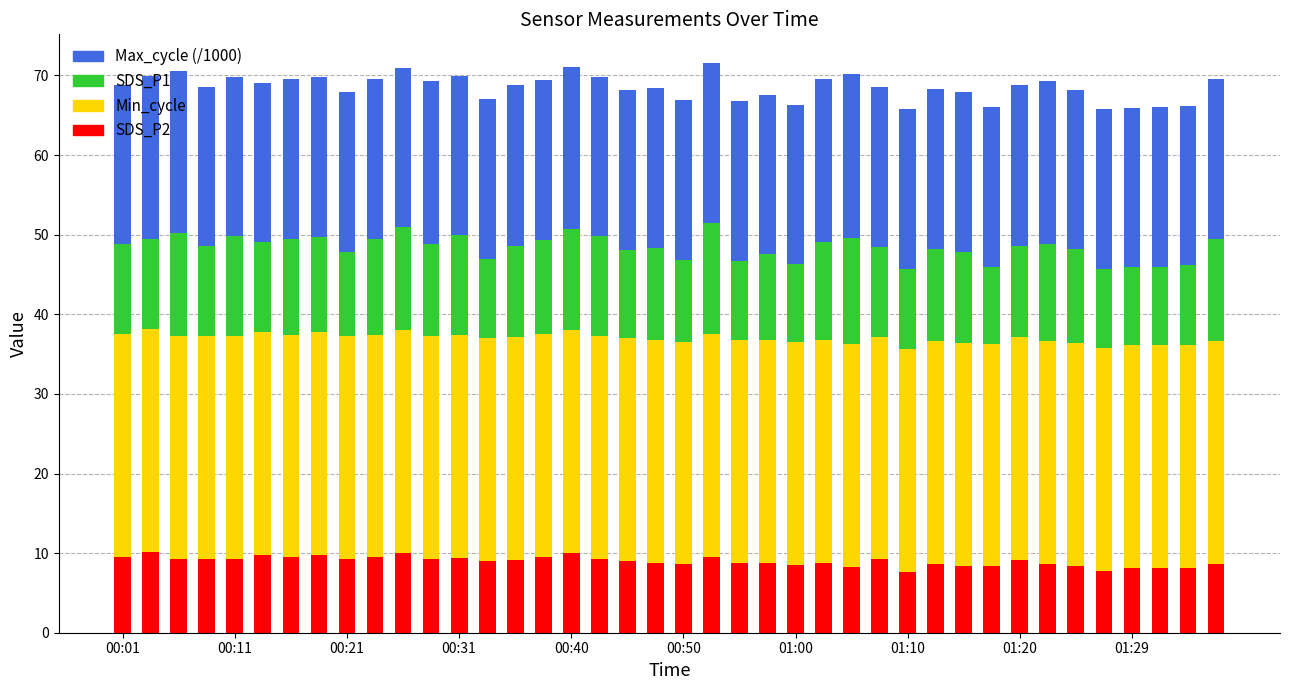

What is the lowest value of the SDS_P2 series?

7.7